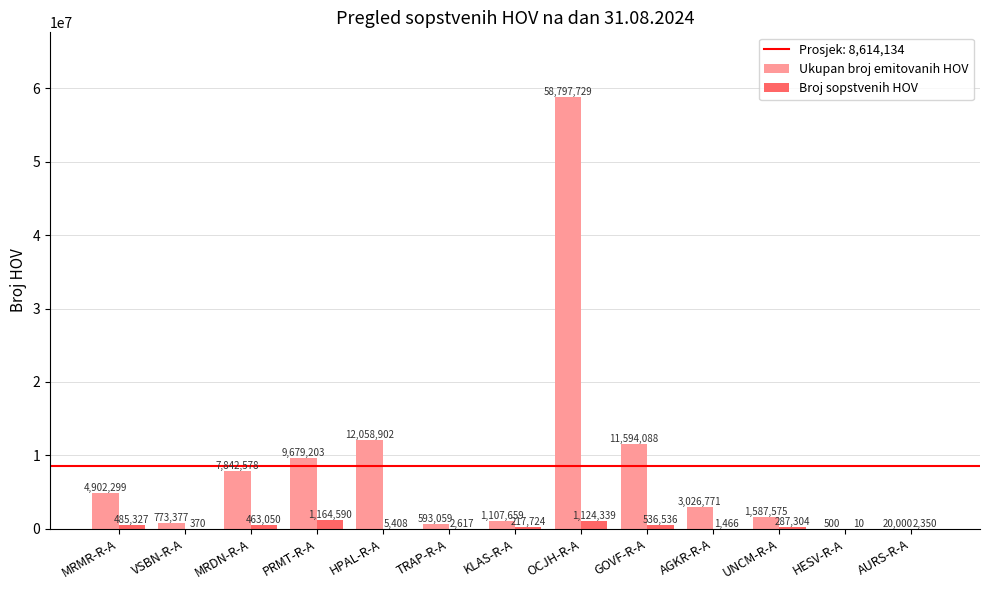

What is the approximate value of Ukupan broj emitovanih HOV at TRAP-R-A, to the nearest 100?

593100